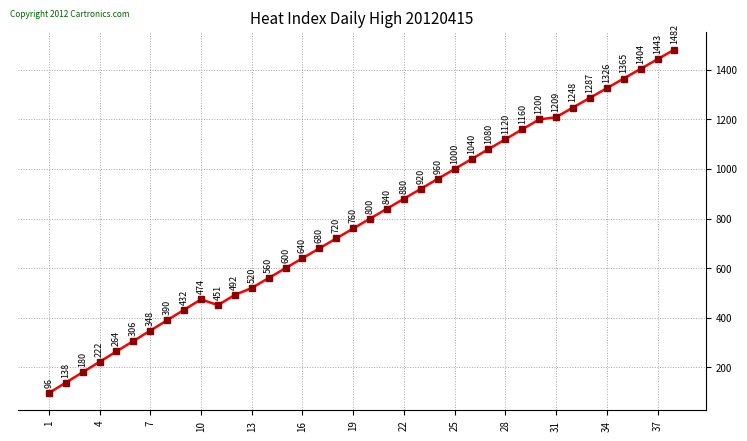

Reading left to right, transcribe all the data shown in this chart.

96	138	180	222	264	306	348	390	432	474	451	492	520	560	600	640	680	720	760	800	840	880	920	960	1000	1040	1080	1120	1160	1200	1209	1248	1287	1326	1365	1404	1443	1482